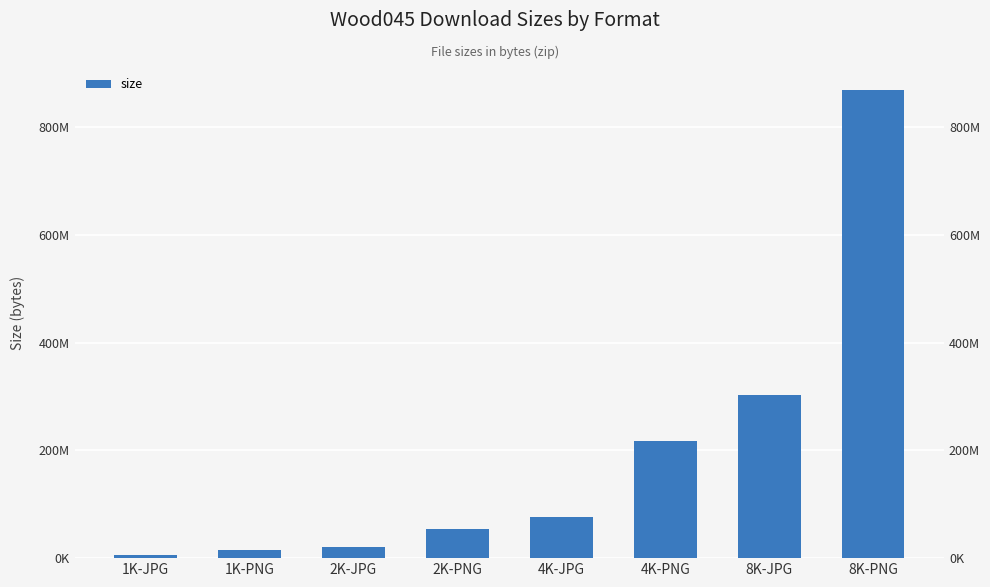

What is the difference between the values at 2K-JPG and 4K-PNG?

197069749